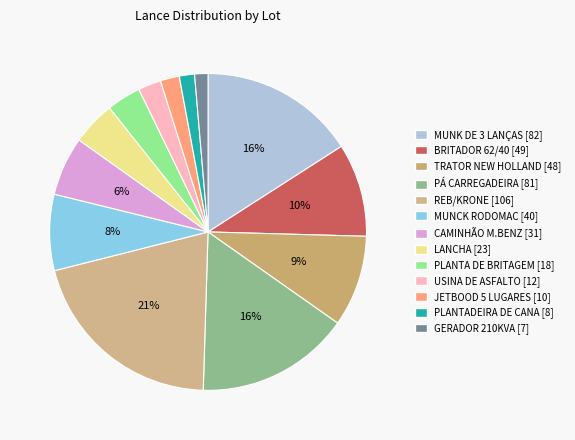

Which category has the smallest portion of the pie?

GERADOR 210KVA [7]